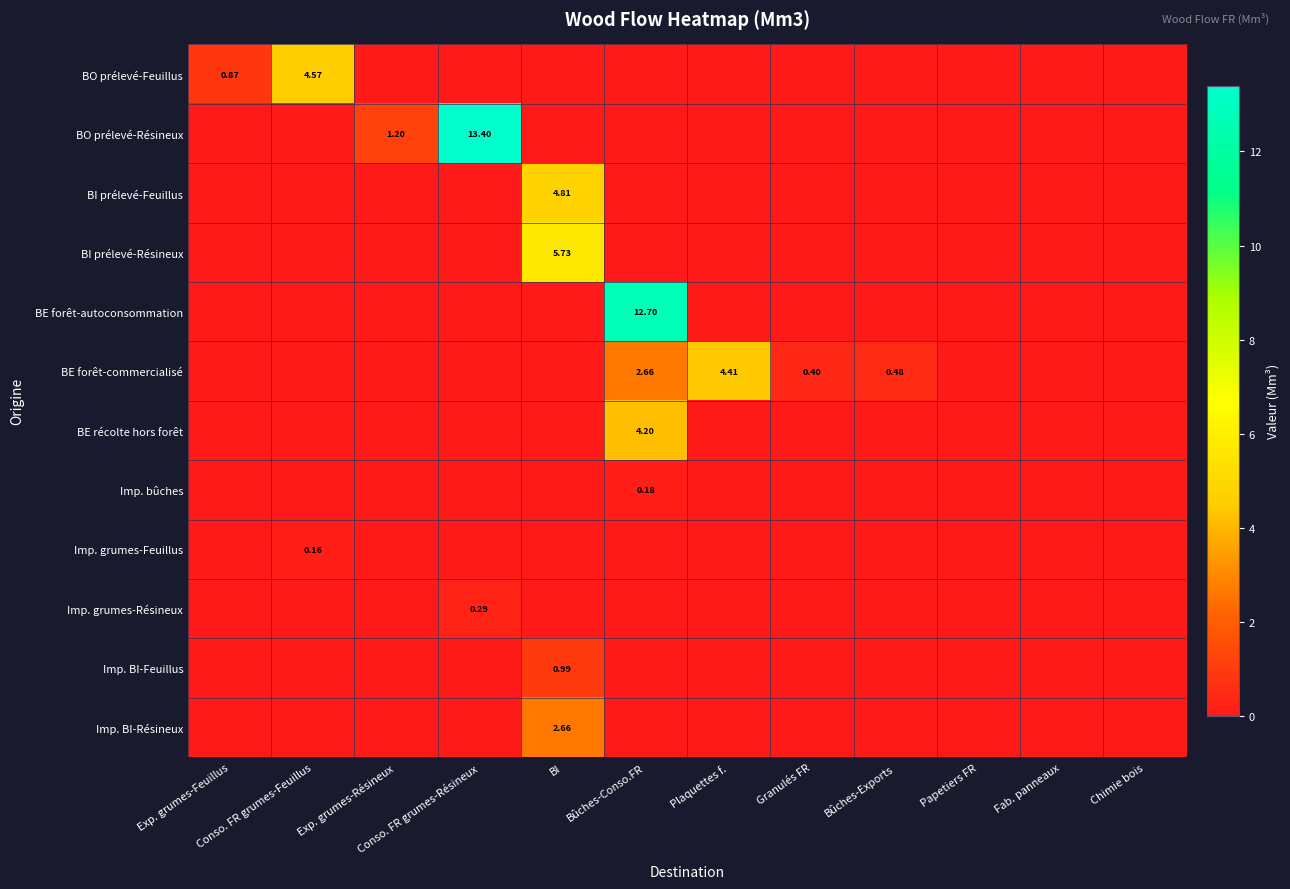

Where is BE forêt-commercialisé nearest to the value 2?

Bûches-Conso.FR